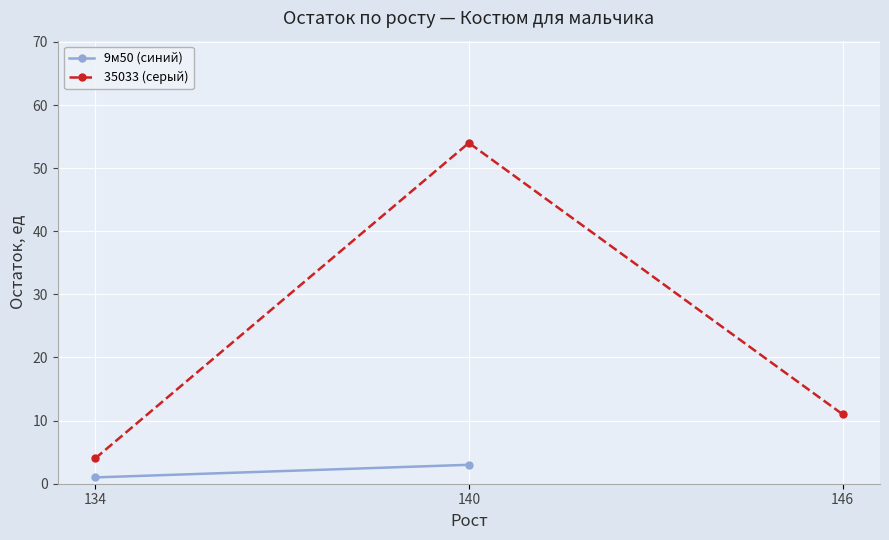

True or false: 35033 (серый) has a value of 54 at 140.

True